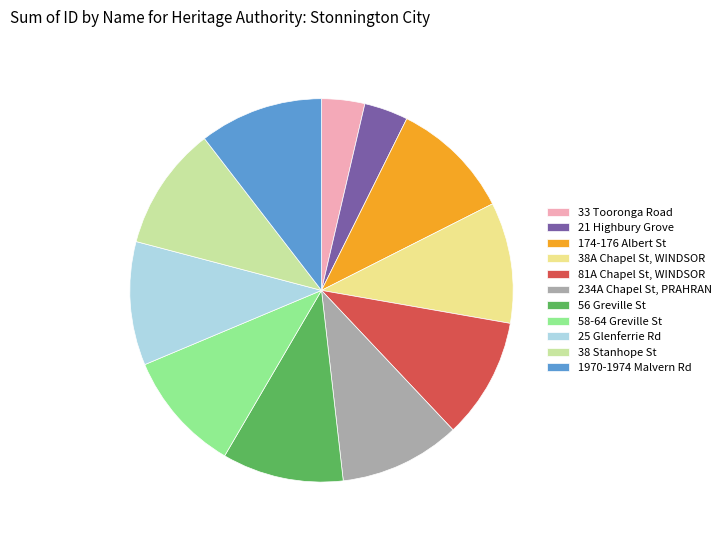

True or false: 234A Chapel St, PRAHRAN accounts for 10% of the total.

True